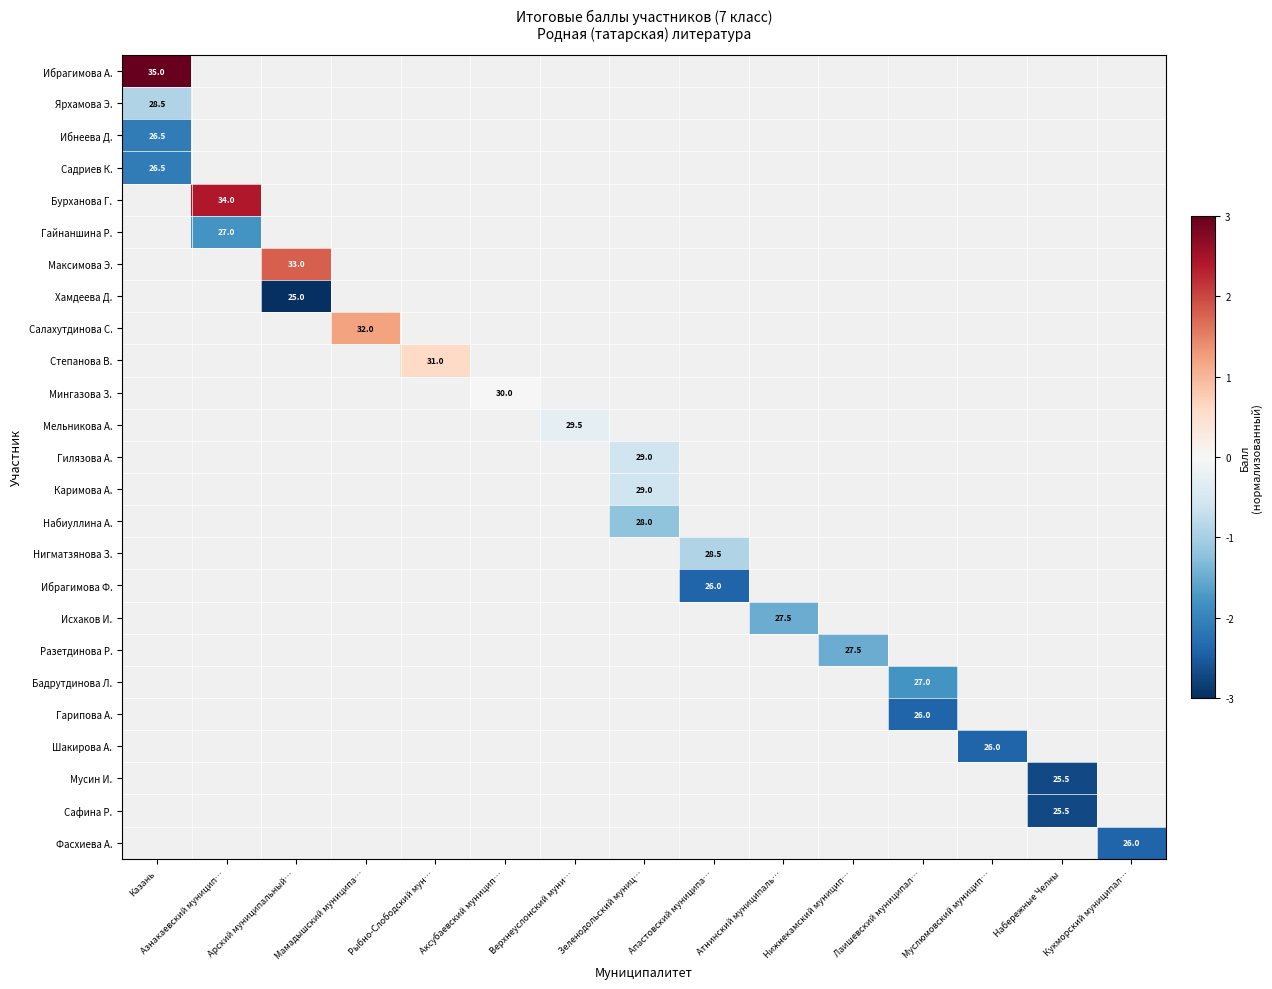

The value of Гарипова А. at Лаишевский муниципал… is 26.0. True or false?

True